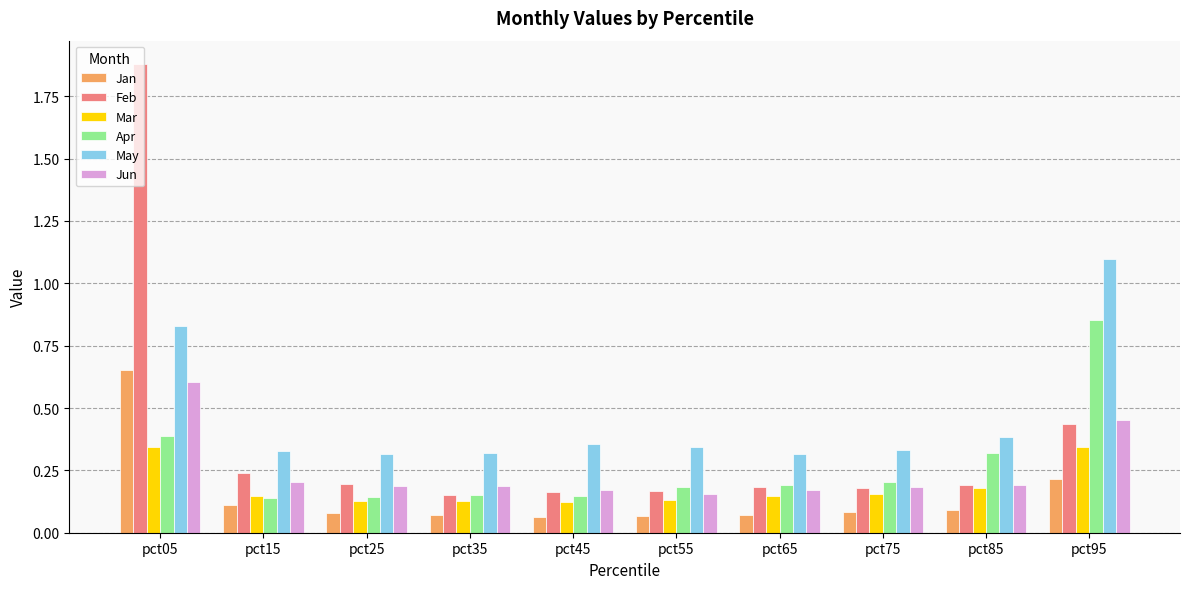

Which series changed the most between pct05 and pct35?

Feb